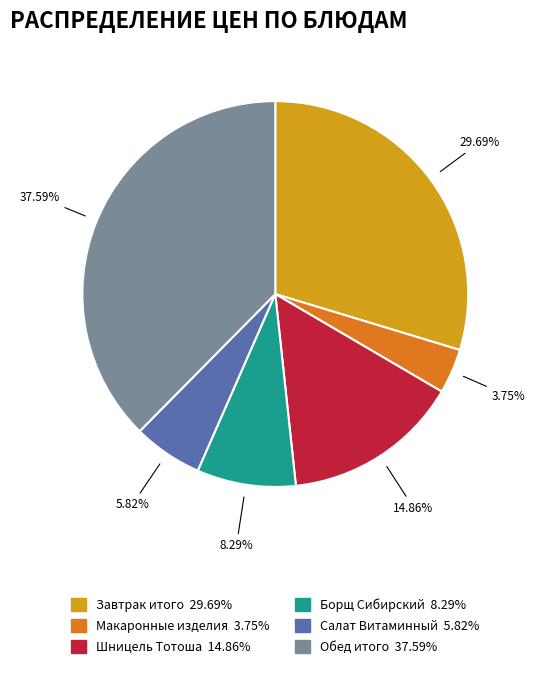

Does any single category account for the majority?

No